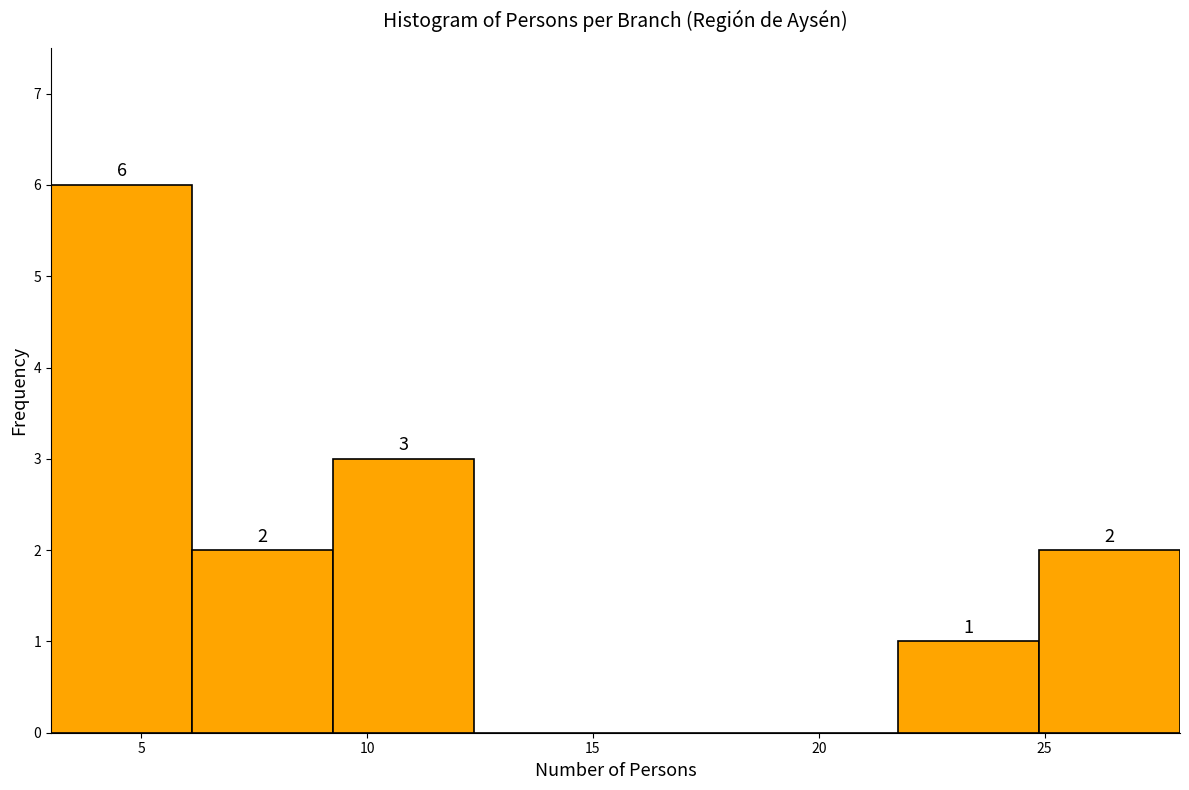

Which range on the x-axis has the tallest bar?

3.0 to 6.0